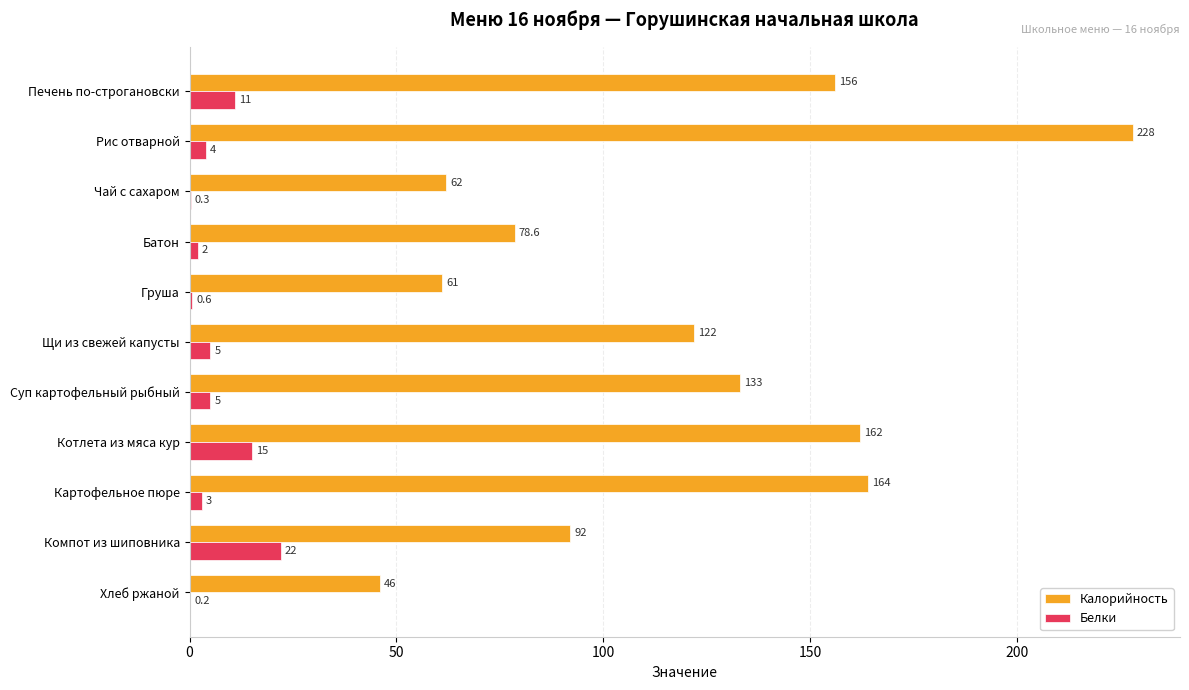

Which series changed the most between Суп картофельный рыбный and Картофельное пюре?

Калорийность